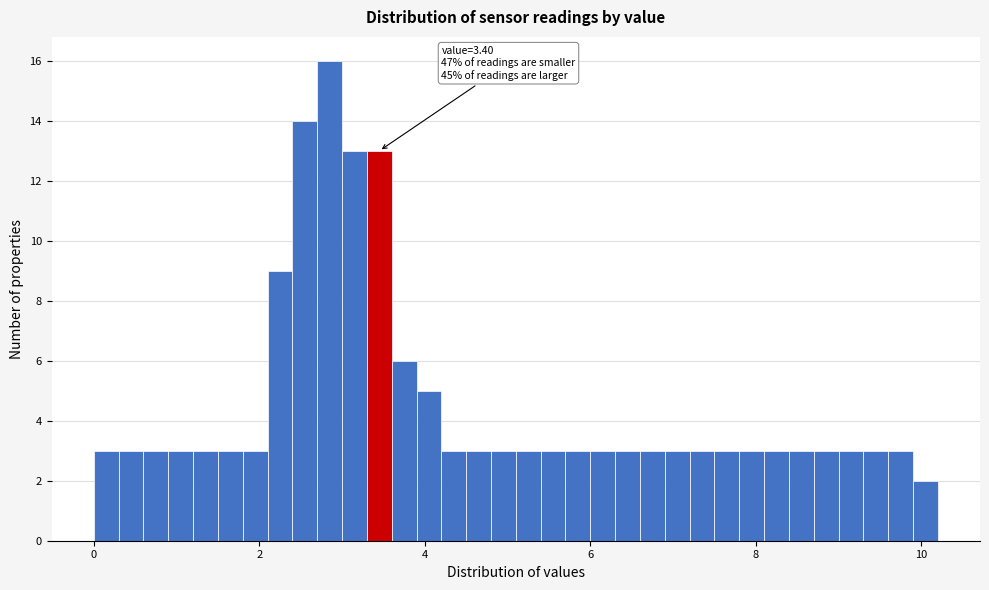

Read against the x-axis, roughly where is the centre of the tallest bar?

2.8